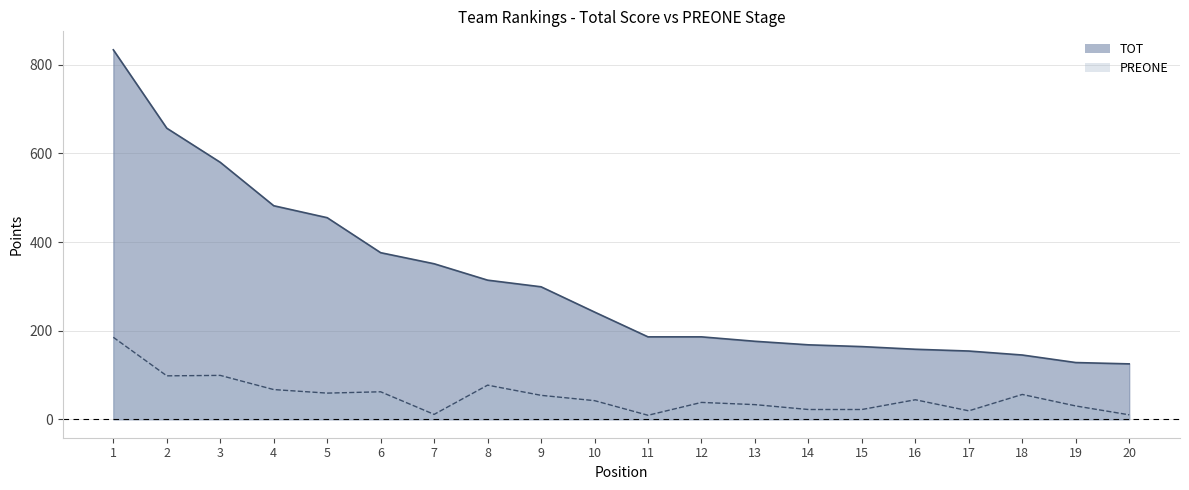

True or false: PREONE and TOT intersect in this chart.

False